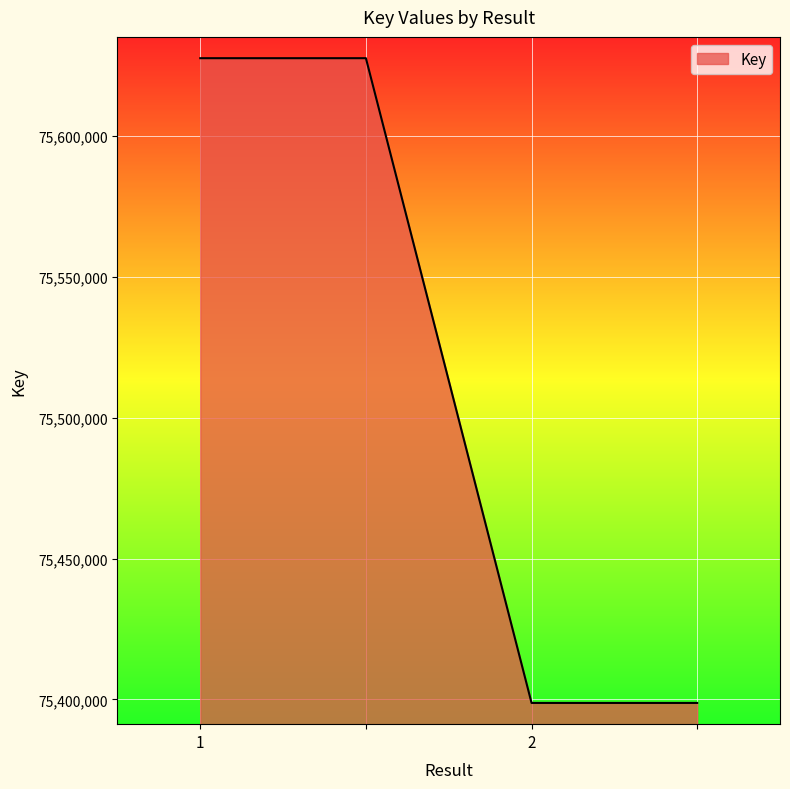

Reading right to left, transcribe all the data shown in this chart.

75398778	75398778	75627690	75627690